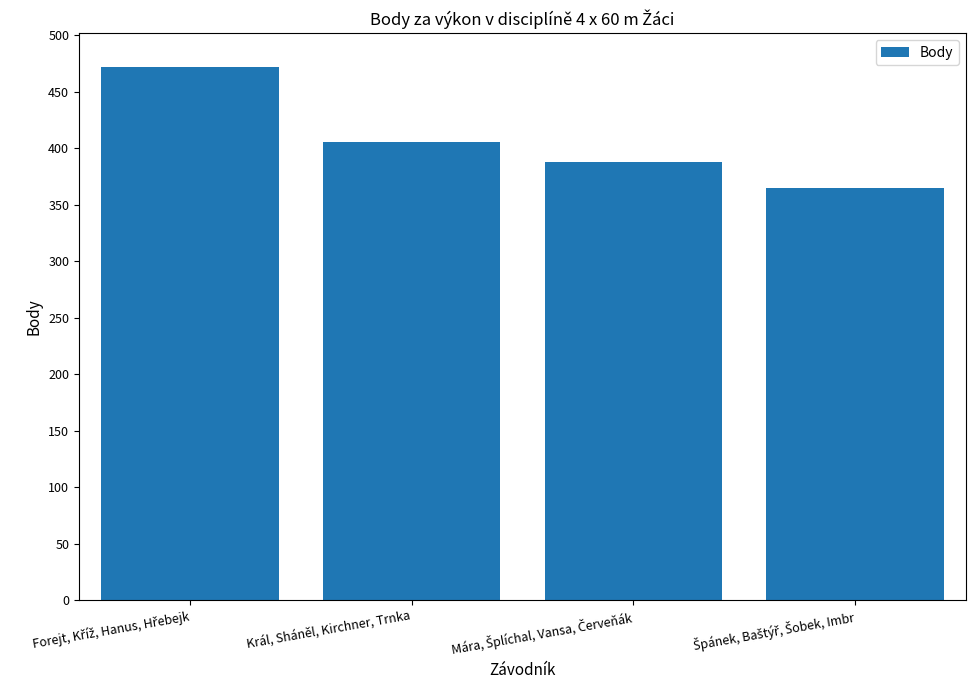

What is the sum of all values?

1631